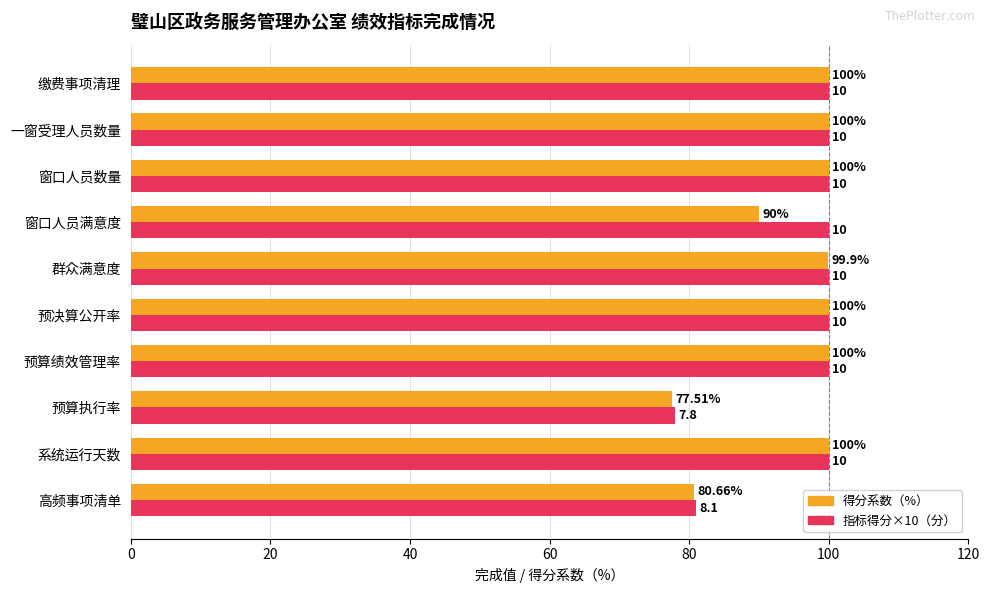

Rank the series by their average value, from lowest to highest.

得分系数（%）, 指标得分×10（分）